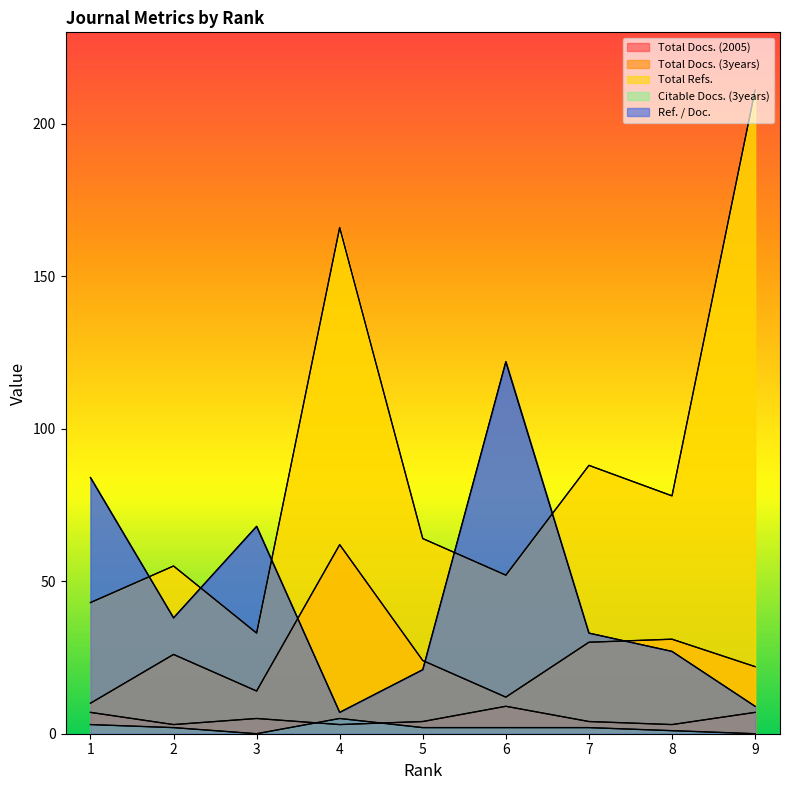

At which label is Citable Docs. (3years) closest to 2?

2